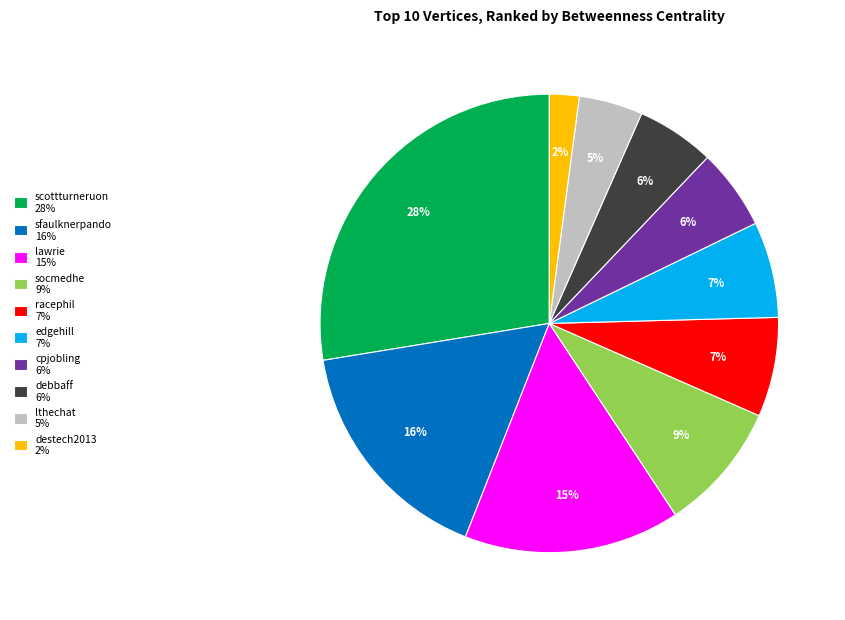

Count the number of slices in the pie.

10